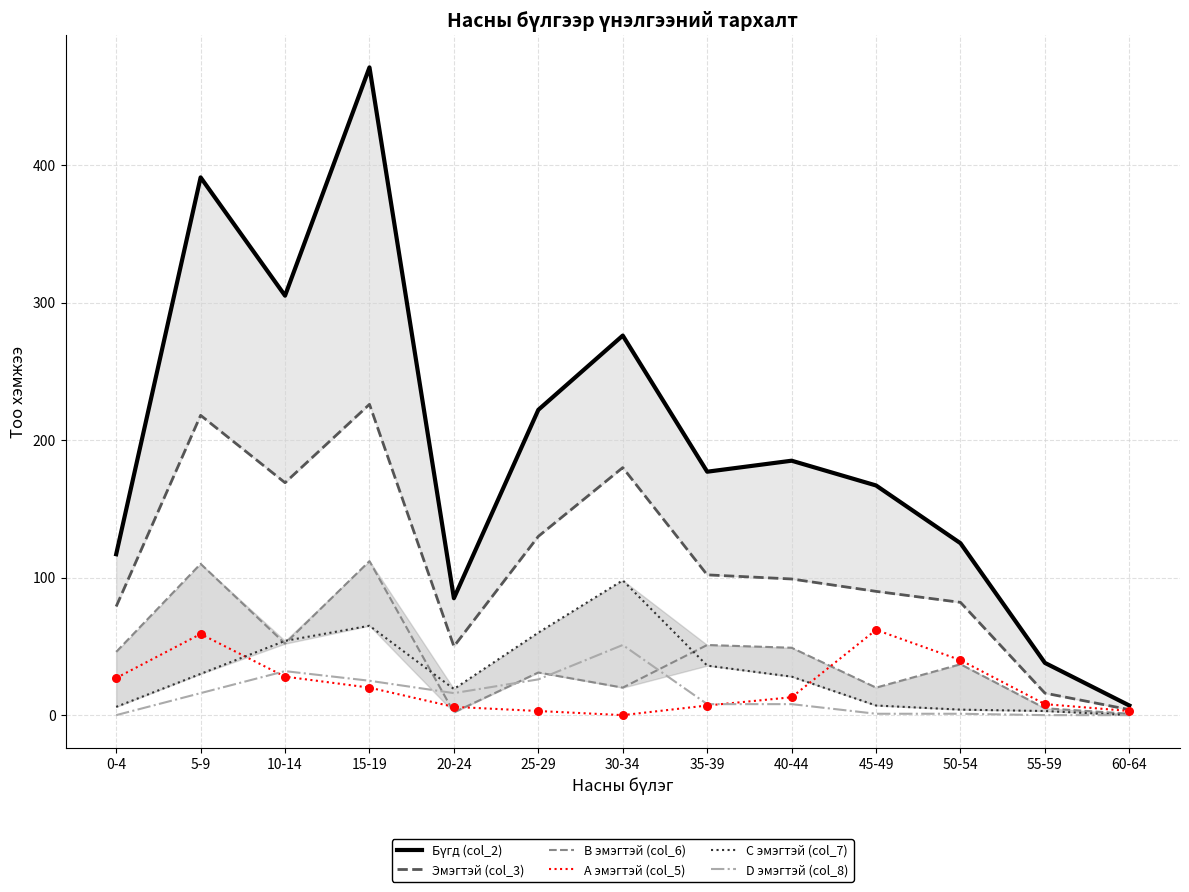

What are all the series names shown in the legend?

Бүгд (col_2), Эмэгтэй (col_3), B эмэгтэй (col_6), A эмэгтэй (col_5), C эмэгтэй (col_7), D эмэгтэй (col_8)